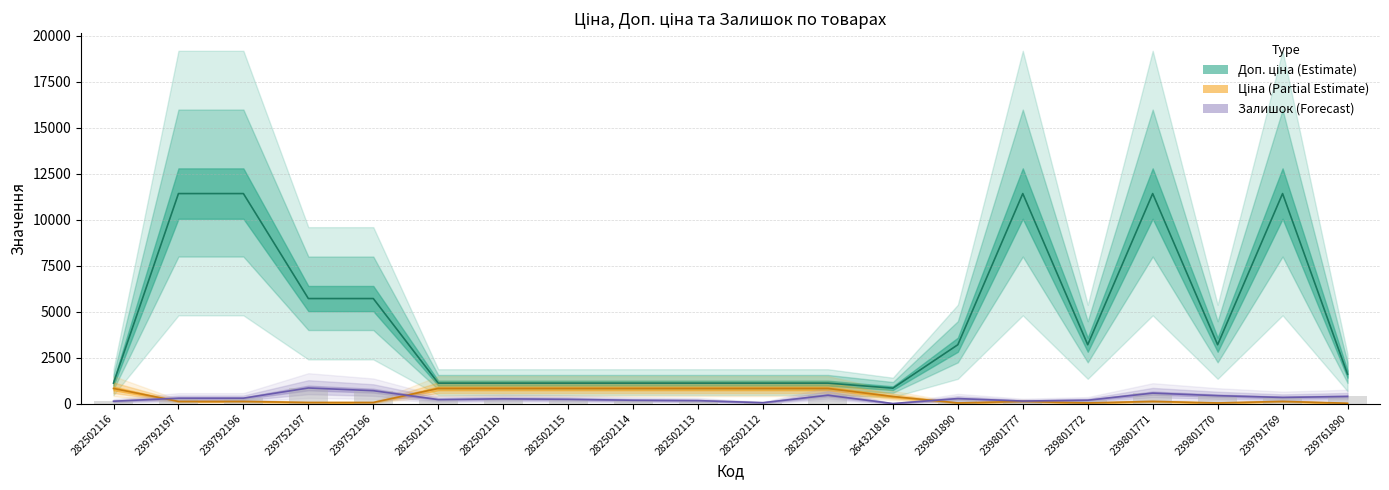

True or false: Ціна has a value of 114.1 at 239801771.

True